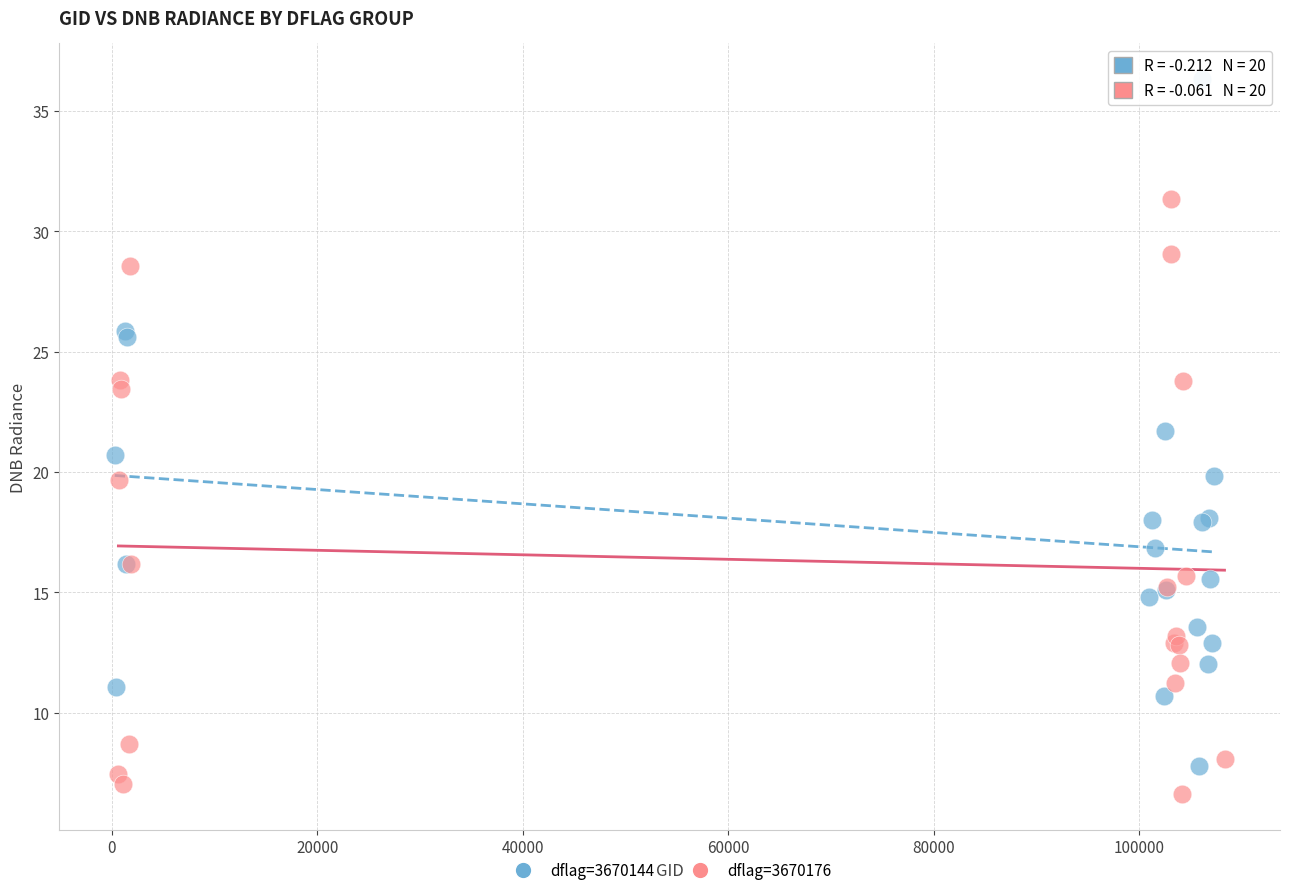

Which series has the widest spread of Y values?

dflag=3670144